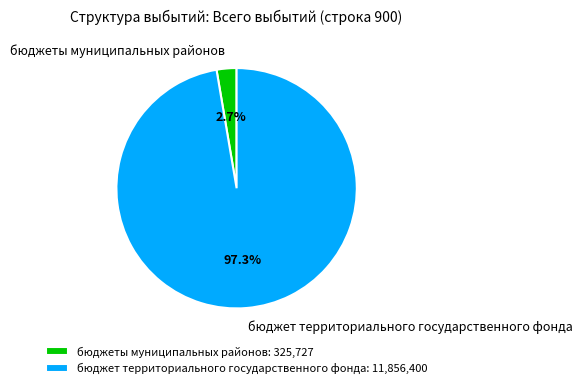

How many segments does this pie chart have?

2